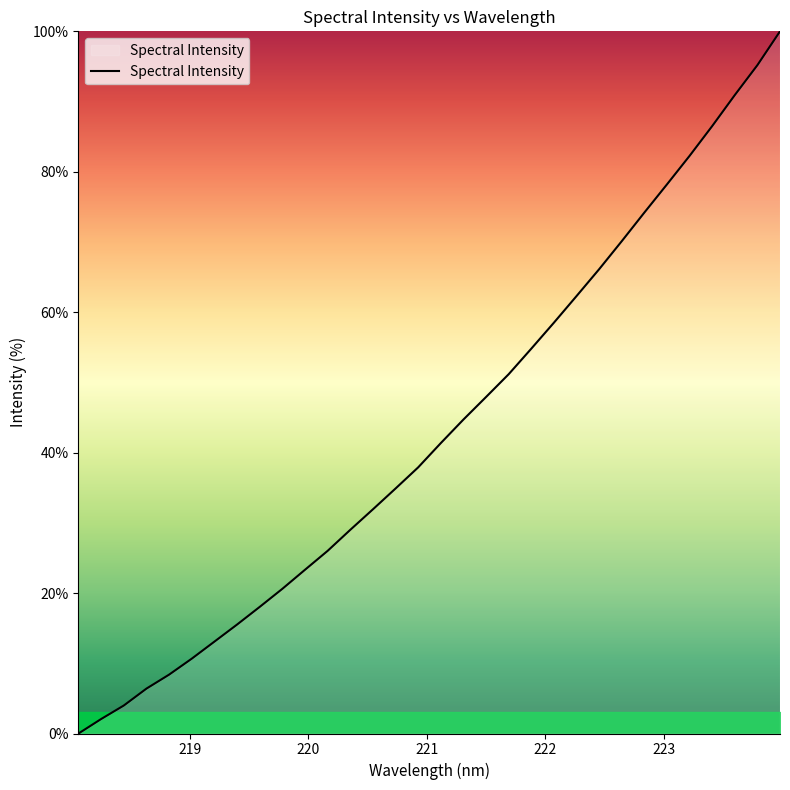

What is the difference between the maximum and minimum values?

100.0